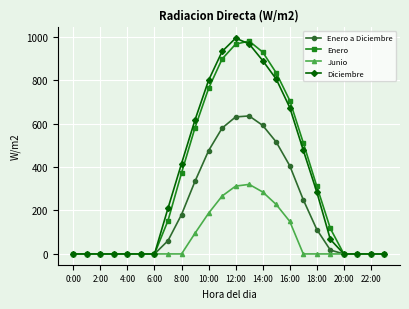

How many lines are shown in the chart?

4